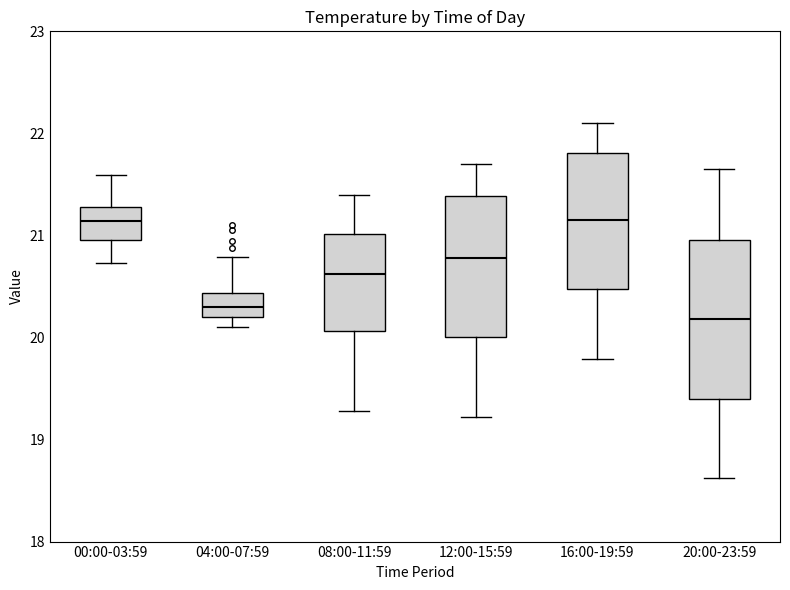

Reading left to right, transcribe this box plot: for each box, give where its median line is, the range the box spans, and where its two whiskers end, as read against the y-axis. The values are not printed on the chart, so give them approximately, as read against the axis.

00:00-03:59: median 21.1, box 21.0 to 21.3, whiskers 20.7 to 21.6
04:00-07:59: median 20.3, box 20.2 to 20.4, whiskers 20.1 to 20.8
08:00-11:59: median 20.6, box 20.1 to 21.0, whiskers 19.3 to 21.4
12:00-15:59: median 20.8, box 20.0 to 21.4, whiskers 19.2 to 21.7
16:00-19:59: median 21.2, box 20.5 to 21.8, whiskers 19.8 to 22.1
20:00-23:59: median 20.2, box 19.4 to 21.0, whiskers 18.6 to 21.7